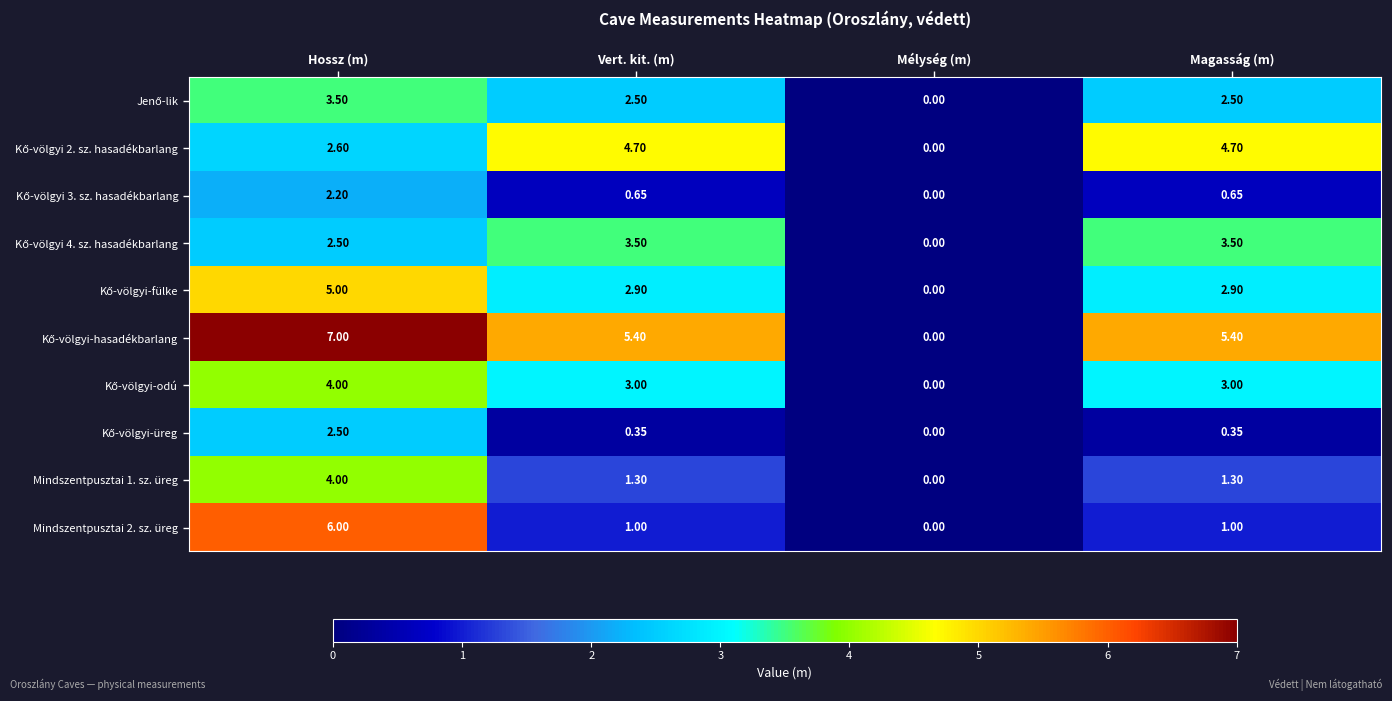

Where does the Mindszentpusztai 2. sz. üreg series first go above 1?

Hossz (m)